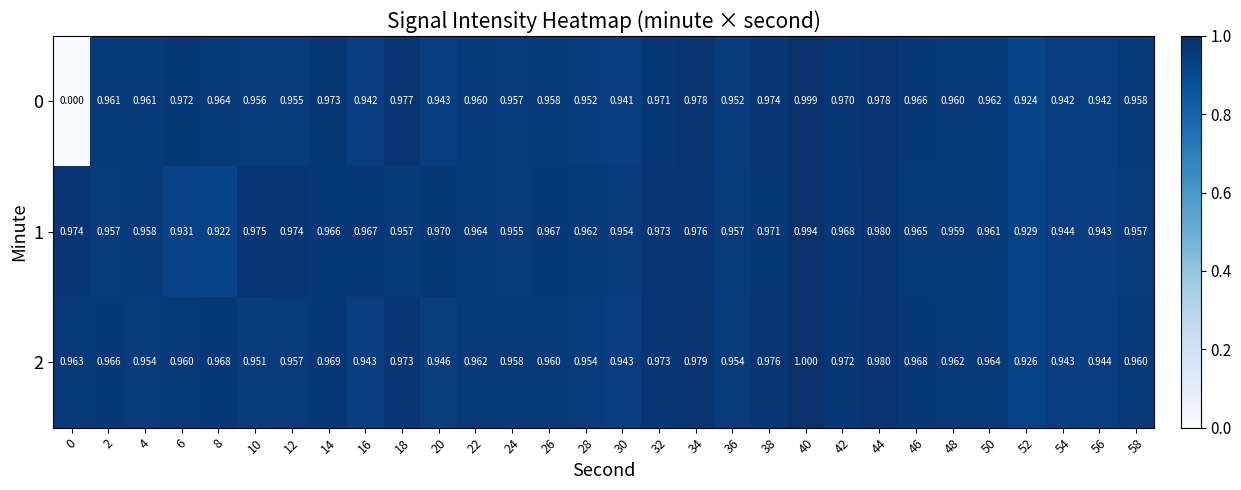

Reading right to left, list all the values displayed in this chart.

0: 58=1.0	56=0.9	54=0.9	52=0.9	50=1.0	48=1.0	46=1.0	44=1.0	42=1.0	40=1.0	38=1.0	36=1.0	34=1.0	32=1.0	30=0.9	28=1.0	26=1.0	24=1.0	22=1.0	20=0.9	18=1.0	16=0.9	14=1.0	12=1.0	10=1.0	8=1.0	6=1.0	4=1.0	2=1.0	0=0.0
1: 58=1.0	56=0.9	54=0.9	52=0.9	50=1.0	48=1.0	46=1.0	44=1.0	42=1.0	40=1.0	38=1.0	36=1.0	34=1.0	32=1.0	30=1.0	28=1.0	26=1.0	24=1.0	22=1.0	20=1.0	18=1.0	16=1.0	14=1.0	12=1.0	10=1.0	8=0.9	6=0.9	4=1.0	2=1.0	0=1.0
2: 58=1.0	56=0.9	54=0.9	52=0.9	50=1.0	48=1.0	46=1.0	44=1.0	42=1.0	40=1.0	38=1.0	36=1.0	34=1.0	32=1.0	30=0.9	28=1.0	26=1.0	24=1.0	22=1.0	20=0.9	18=1.0	16=0.9	14=1.0	12=1.0	10=1.0	8=1.0	6=1.0	4=1.0	2=1.0	0=1.0